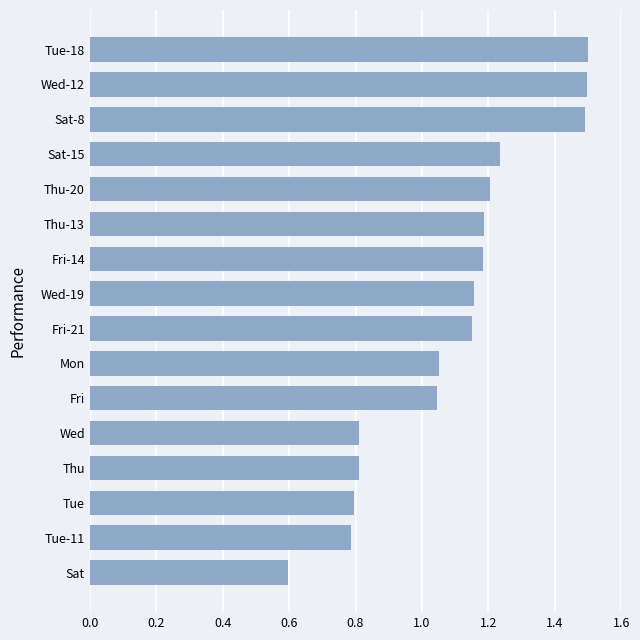

True or false: the data shows 1.3 at Tue.

False